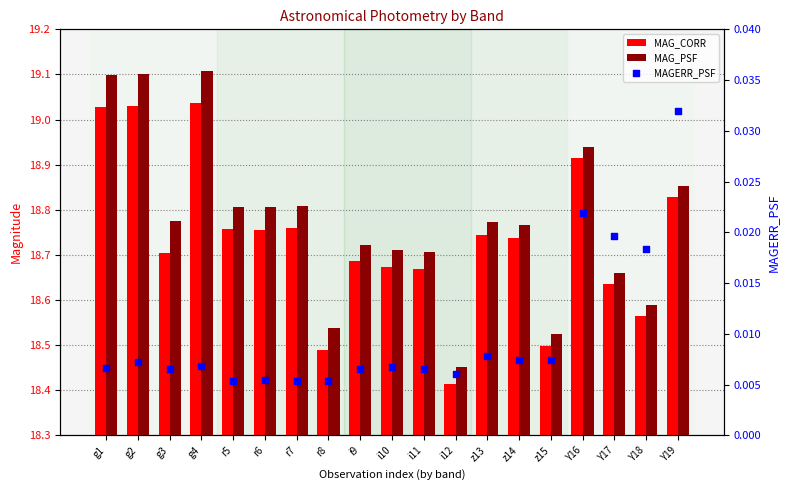

Is the value of MAGERR_PSF at Y17 greater than the value of MAG_PSF at i11?

No